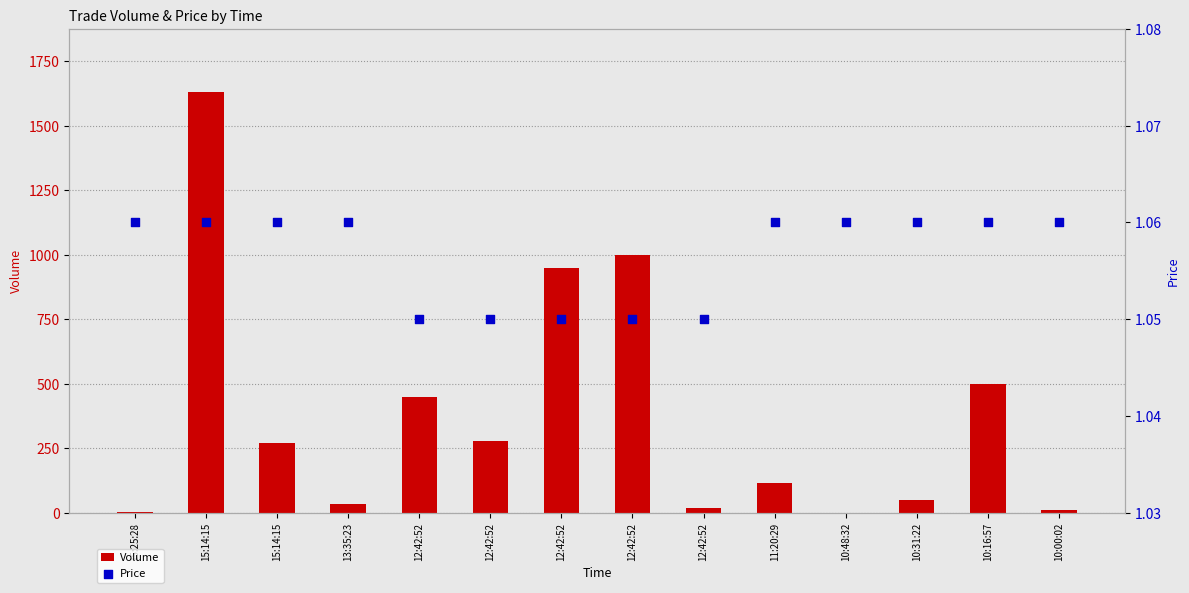

Which series has the largest total across all categories?

Volume